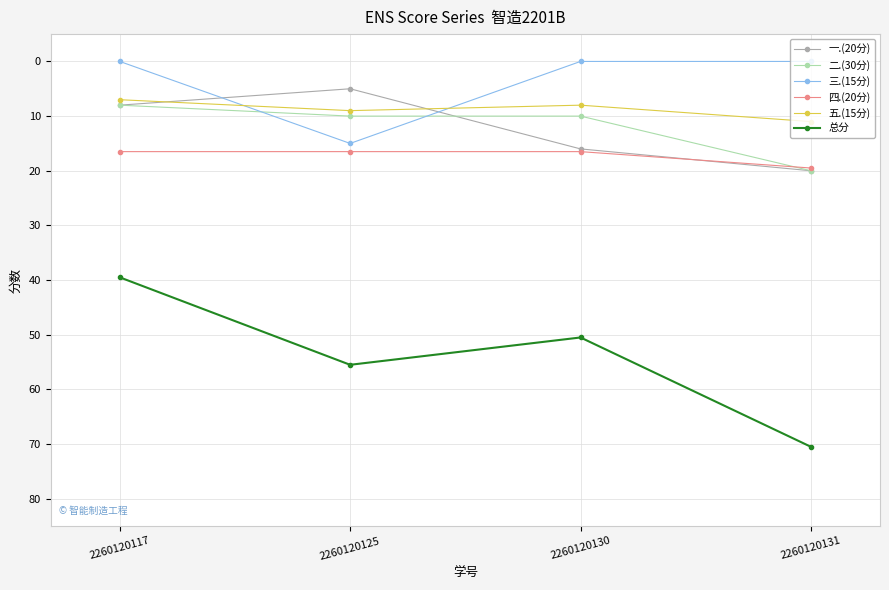

What is the value of the 四.(20分) point at the 4th from the left?

19.5